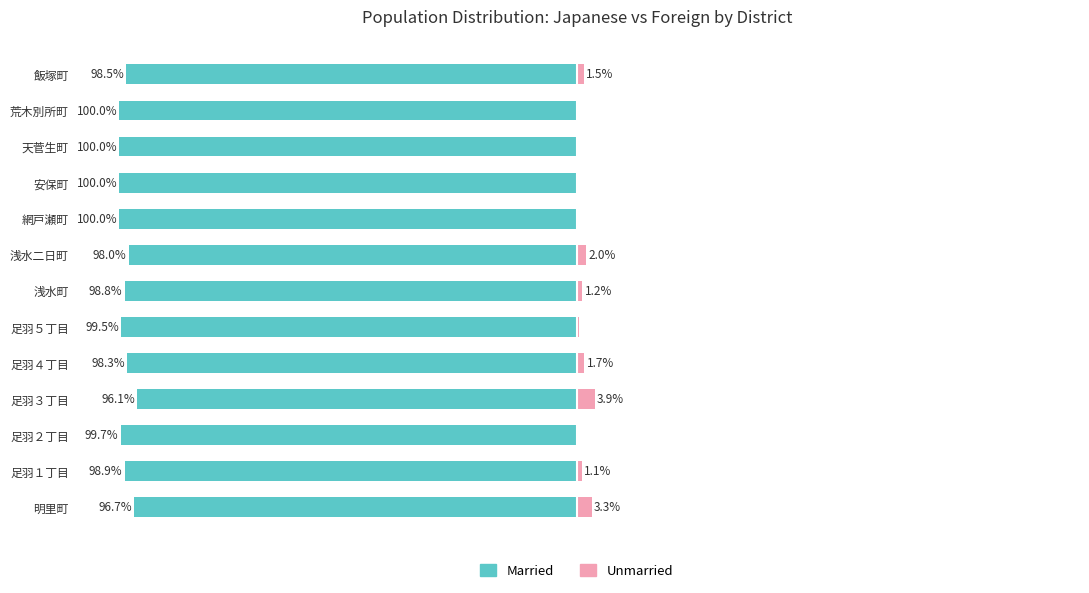

Which series changed the most between 明里町 and 飯塚町?

Unmarried